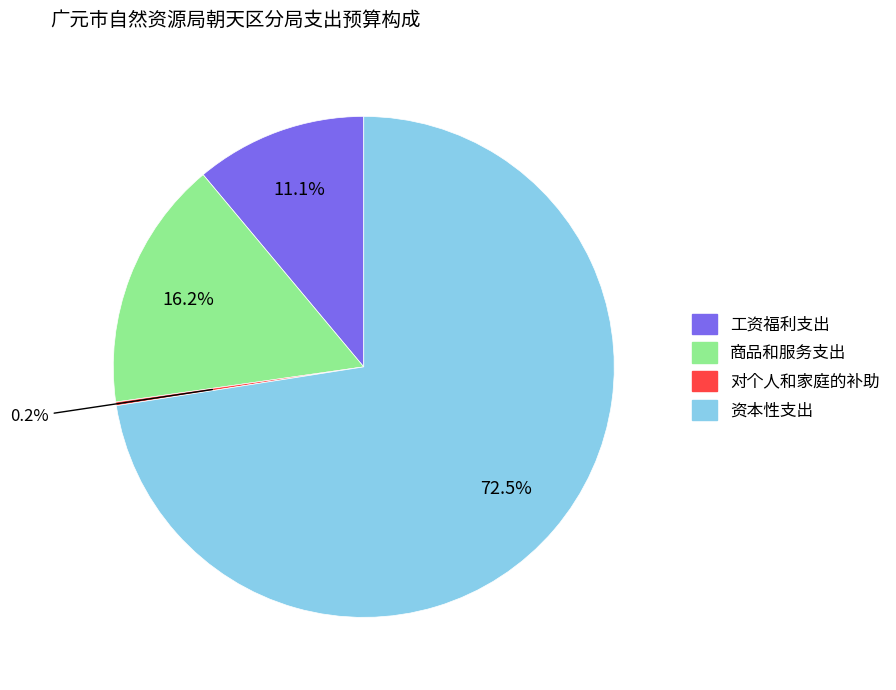

What is the majority slice?

资本性支出